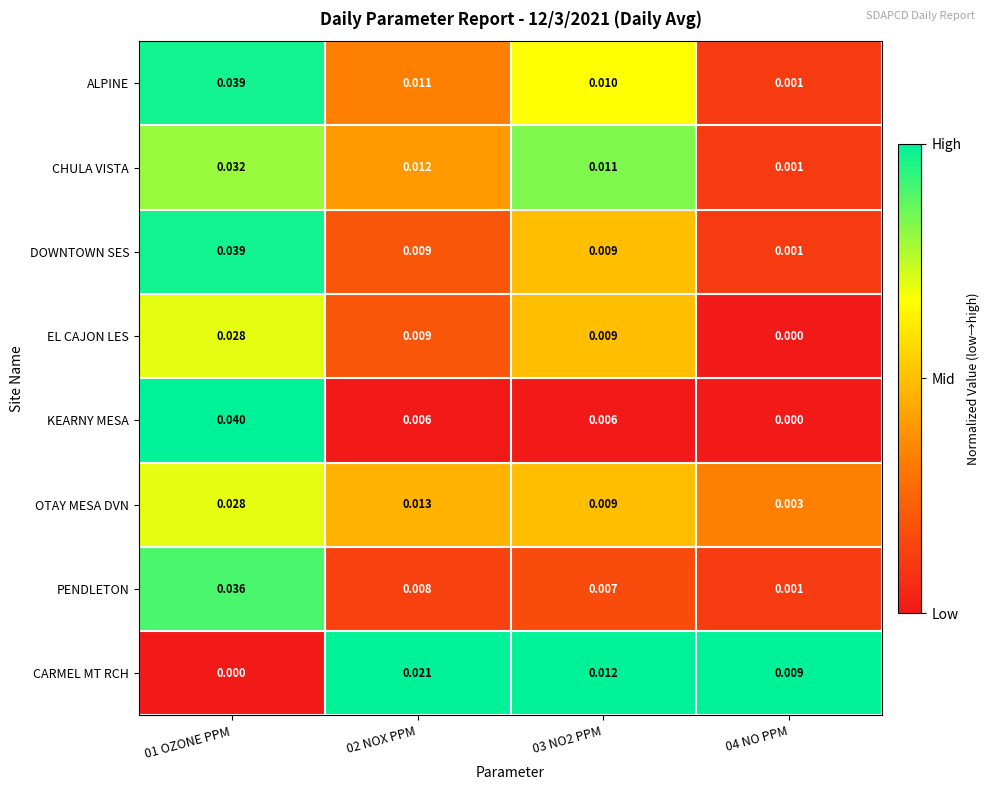

Between 01 OZONE PPM and 02 NOX PPM, which series saw the biggest shift?

KEARNY MESA